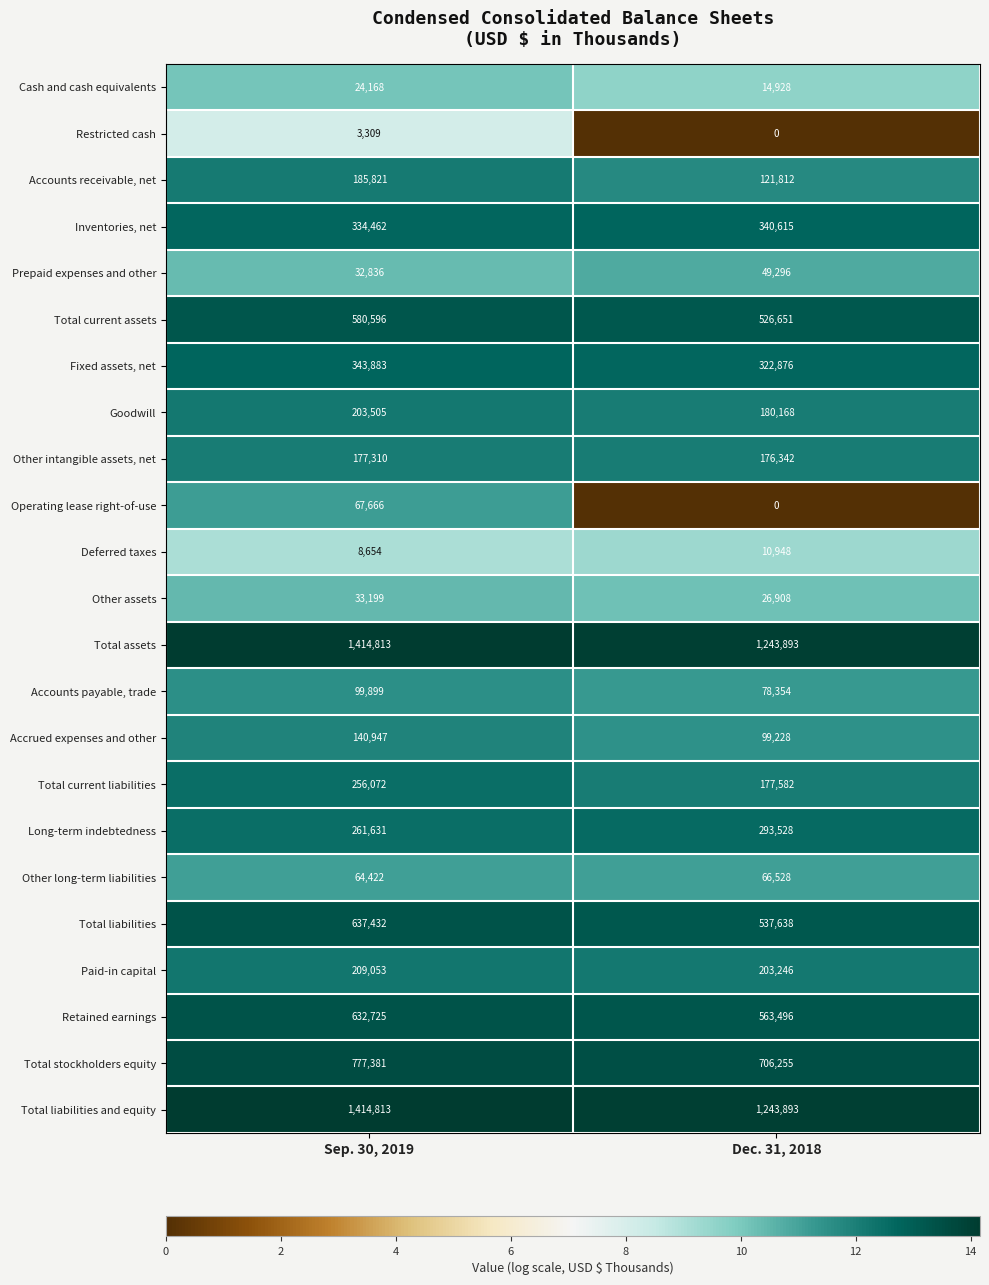

What is the difference between the maximum and minimum values in the Other assets series?

6291